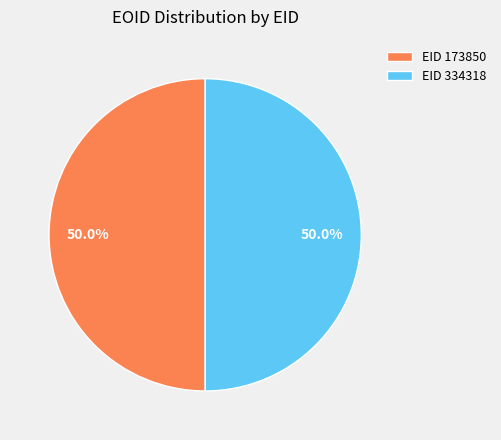

To the nearest percent, what is the average slice percentage?

50%